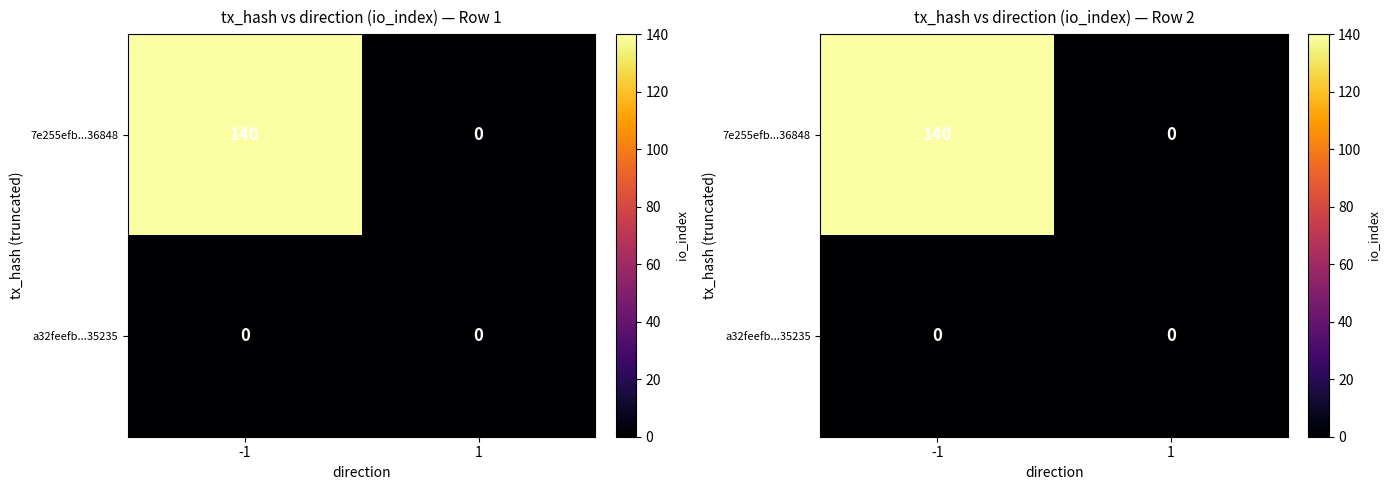

At which label is 7e255efb...36848 closest to 70?

-1